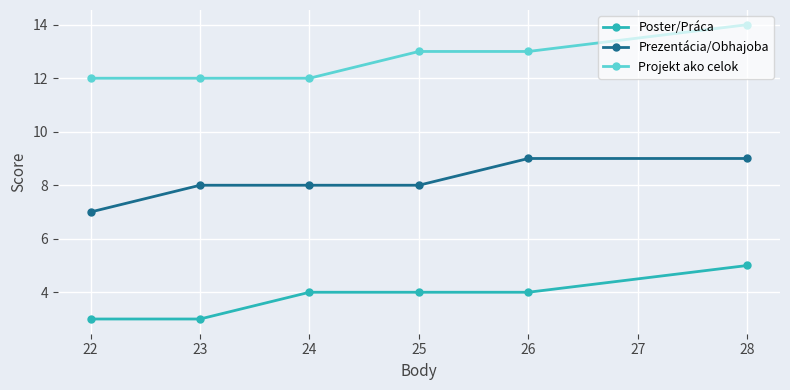

How many lines are shown in the chart?

3